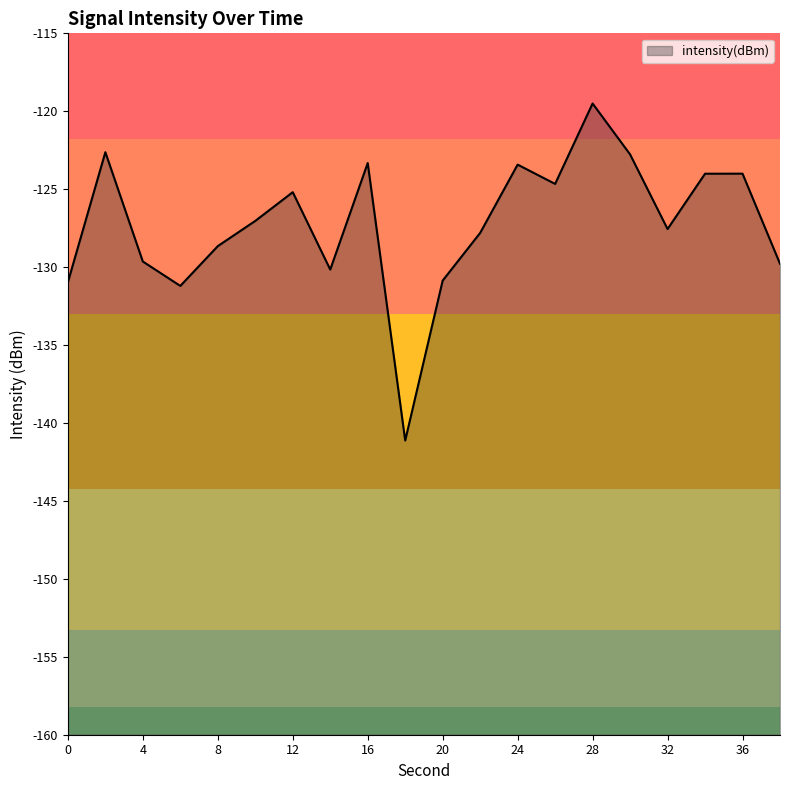

At which label is the value closest to -130?

14